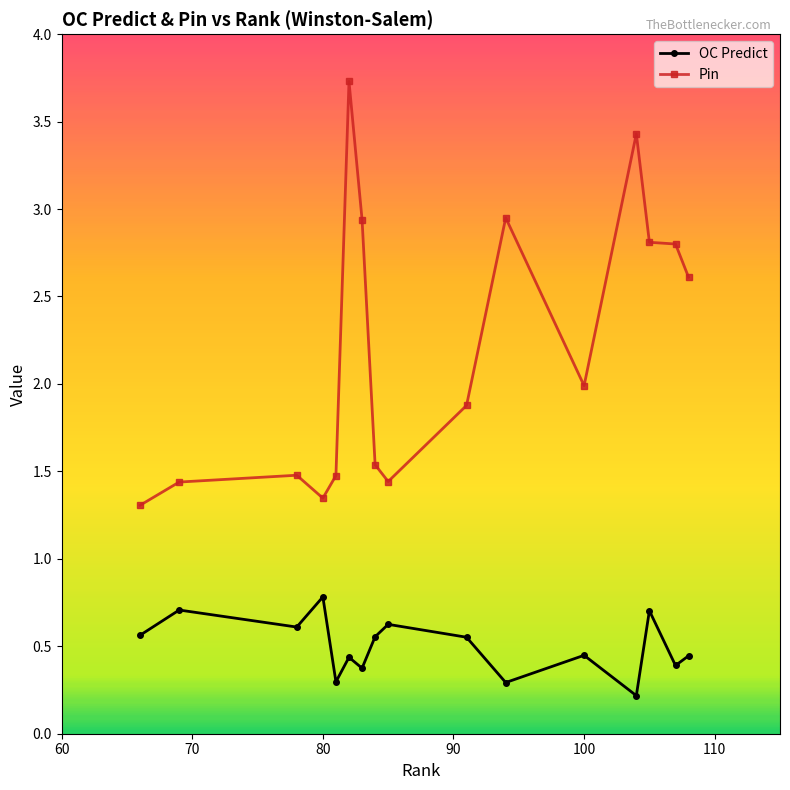

What is the sum of all Pin values?

35.2